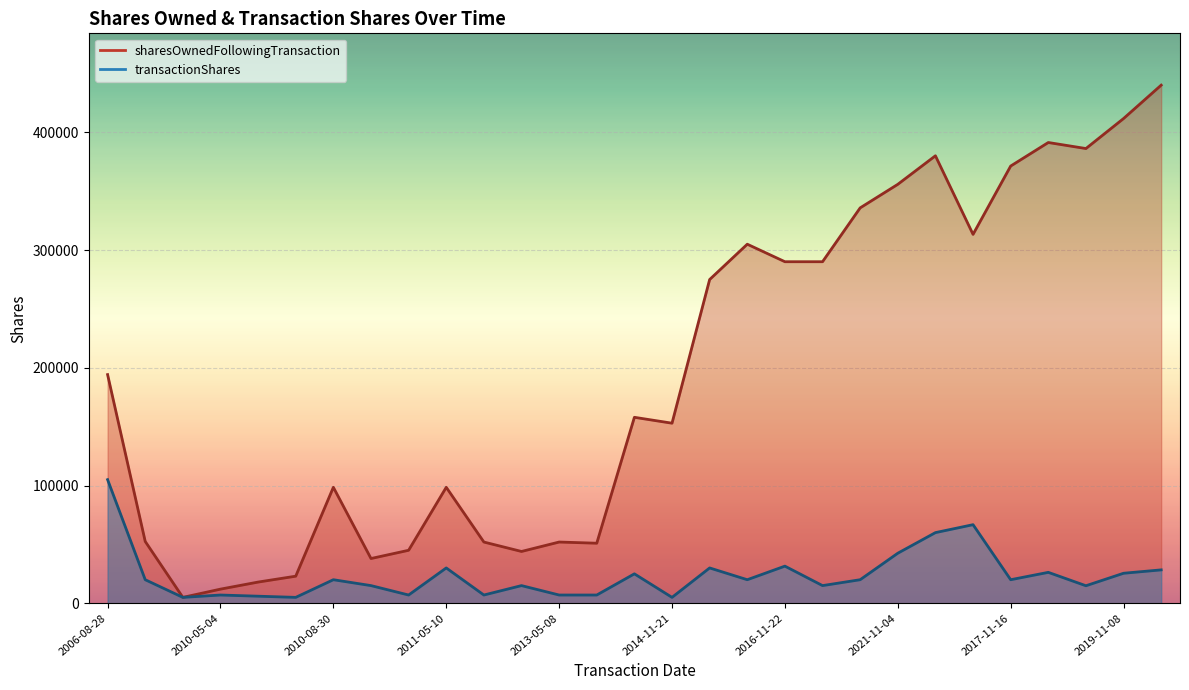

The value of transactionShares at 2021-05-18 is 103308. True or false?

False